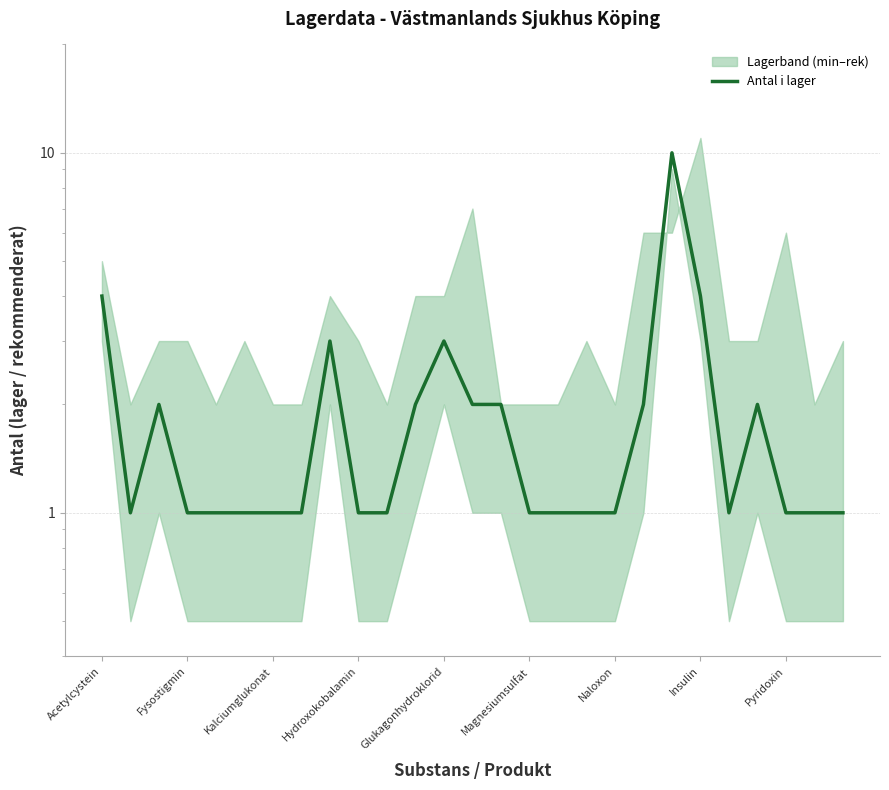

What is the difference between the second highest and second lowest values?

3